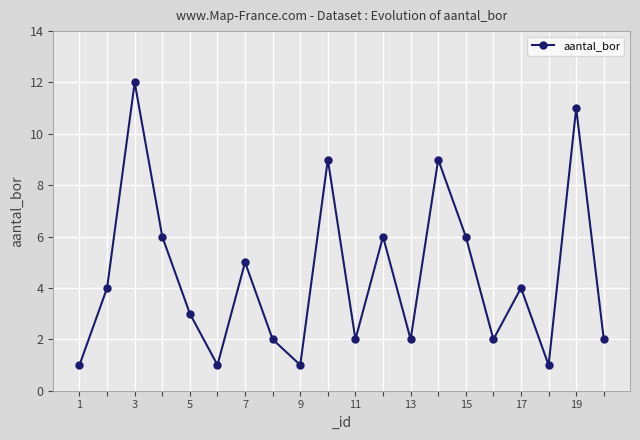

What is the value of the 7th point from the left?

5